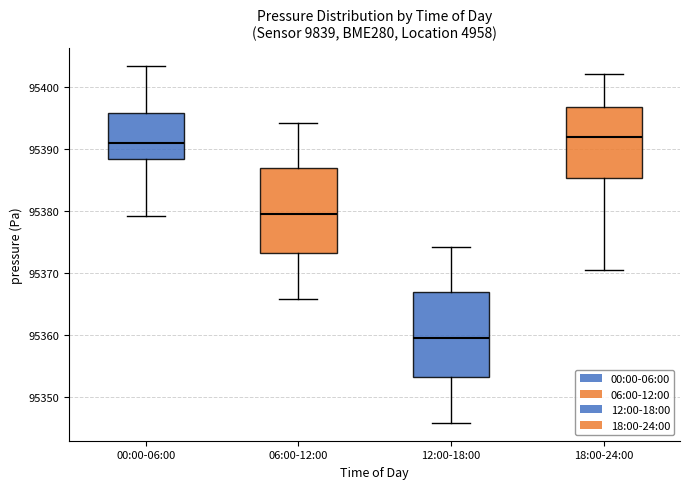

Which box has the lowest median line?

12:00-18:00